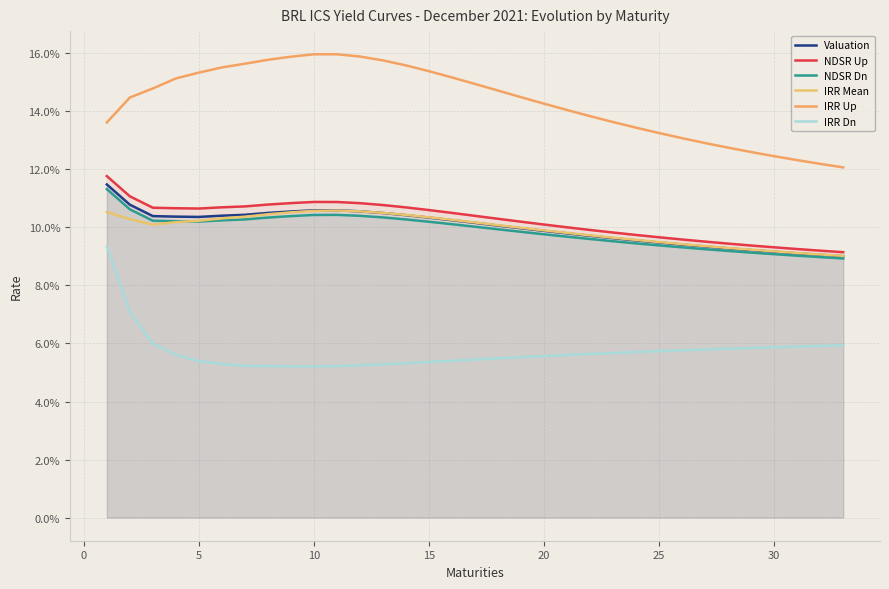

What is the total value across all series at 28?

0.6